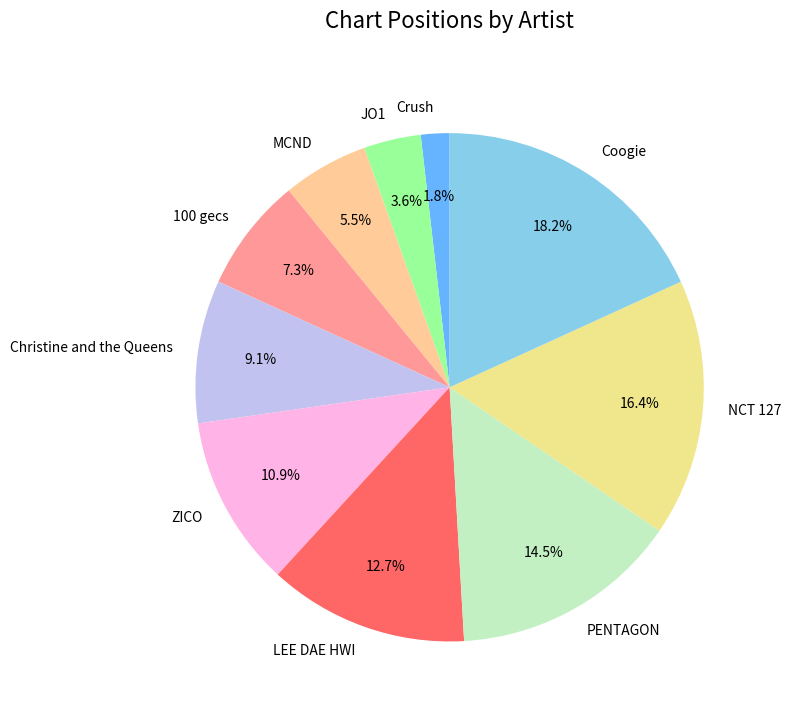

What is the largest slice in the pie chart?

Coogie